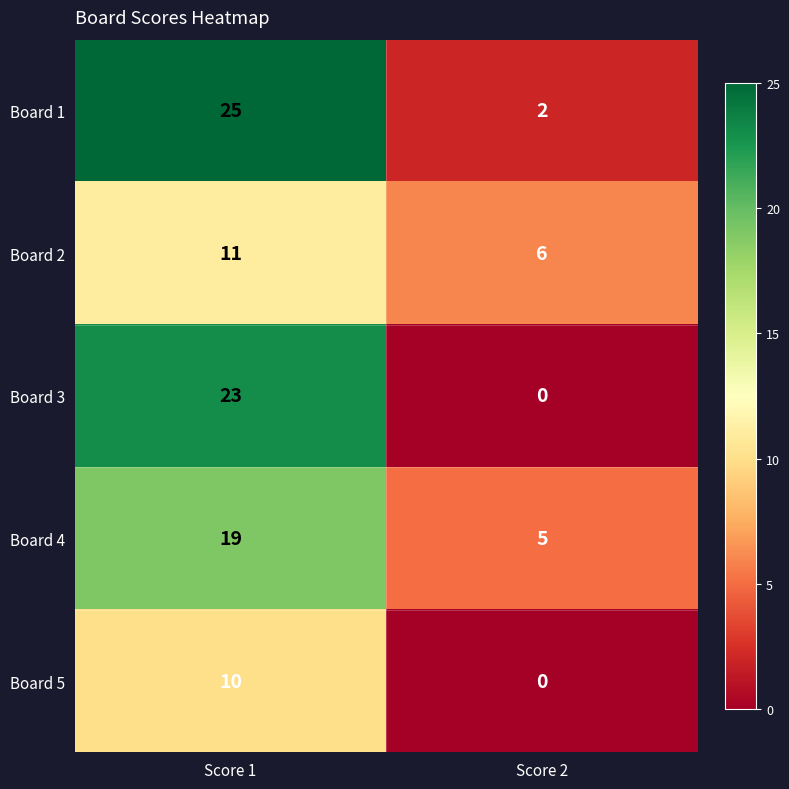

At which label is Board 3 closest to 11?

Score 2